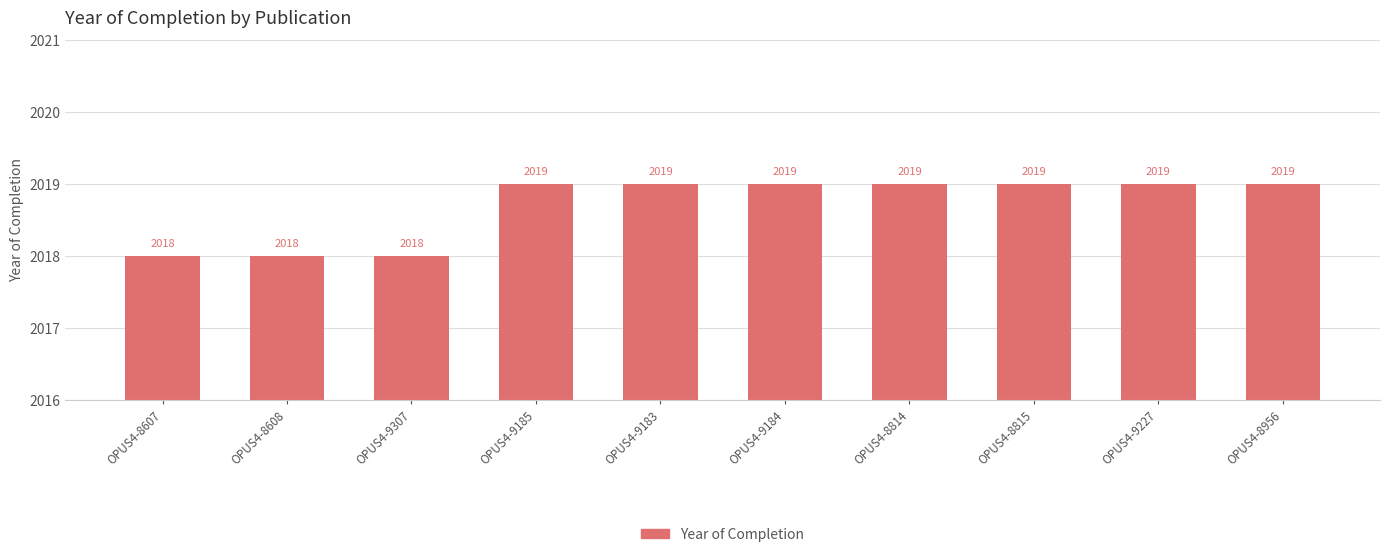

What is the average value?

2019